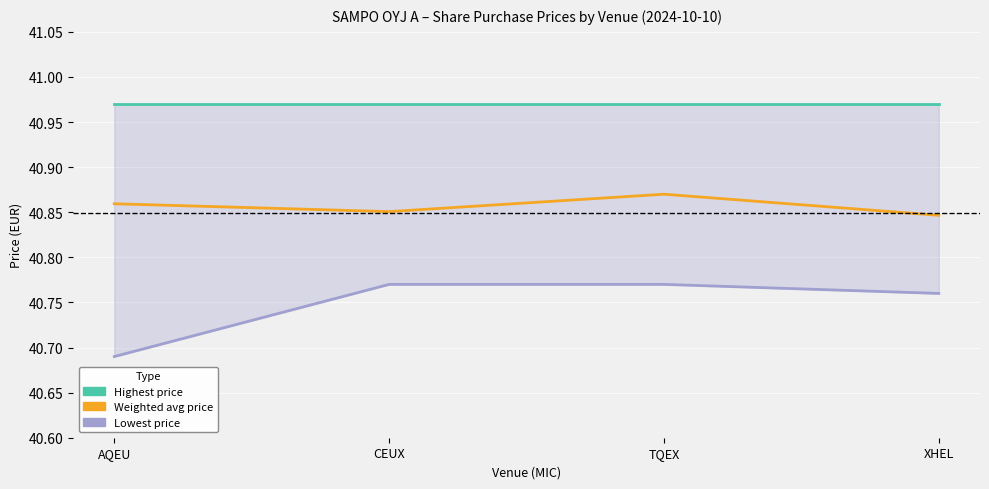

What is the spread (max minus min) of values at TQEX?

0.2